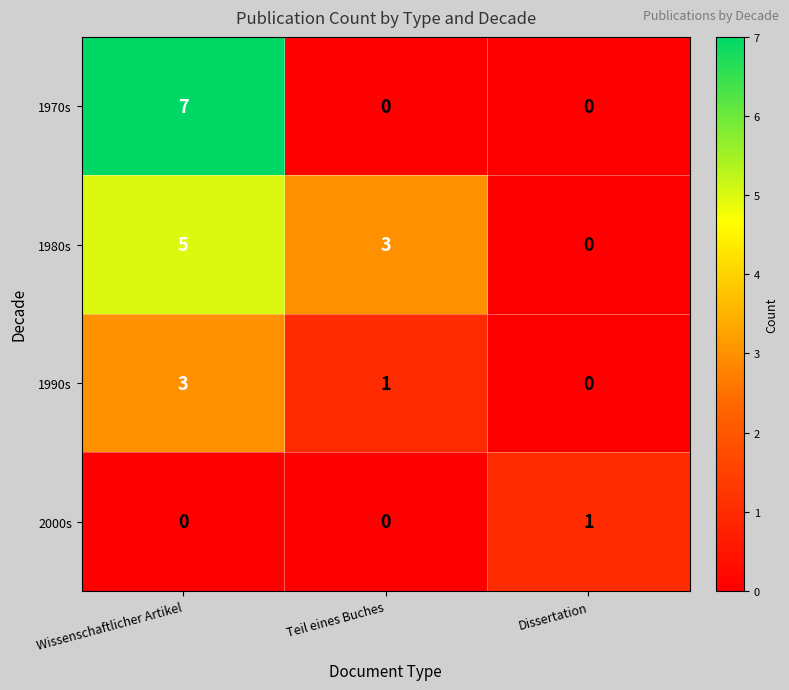

At which category is the sum across all series the highest?

Wissenschaftlicher Artikel